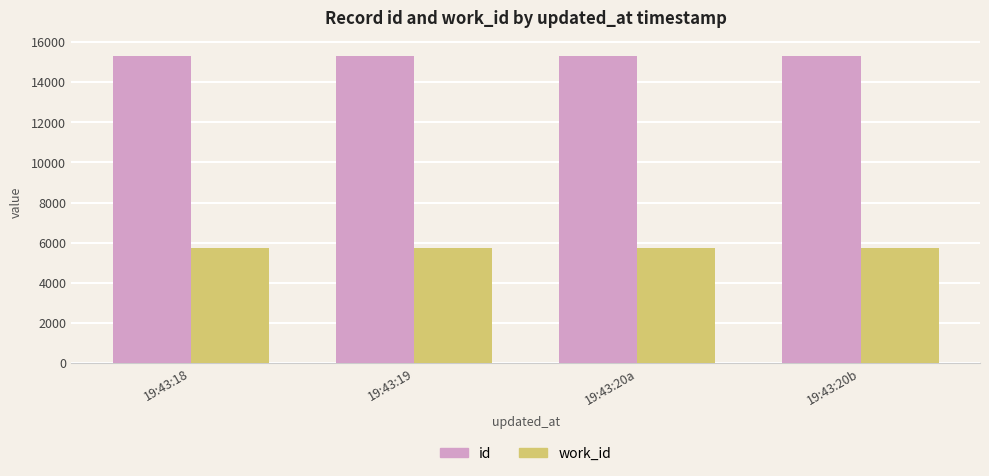

Which series has the largest total across all categories?

id